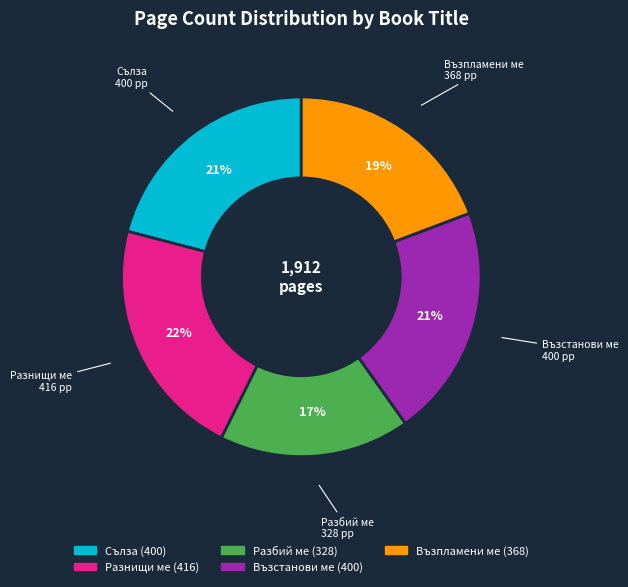

To the nearest percent, what portion does Възпламени ме represent?

19%